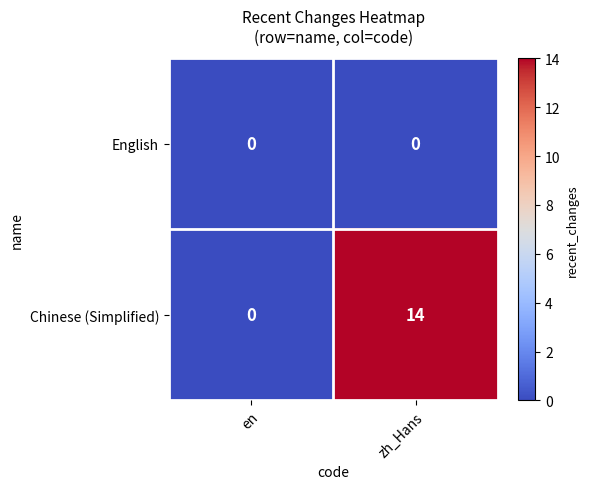

List the series in order of their overall mean, lowest first.

English, Chinese (Simplified)